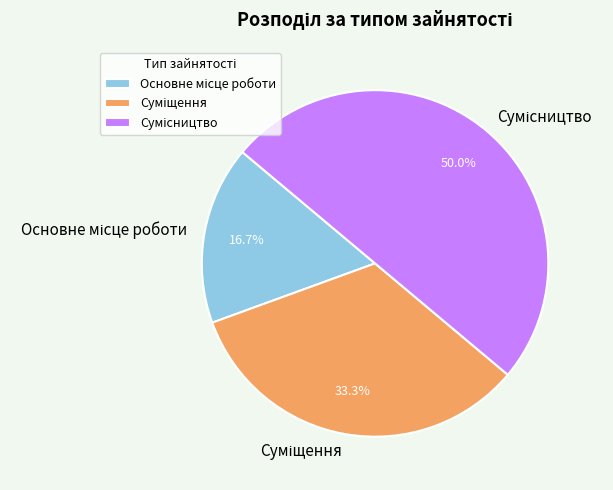

To the nearest percent, what portion does Суміщення represent?

33%